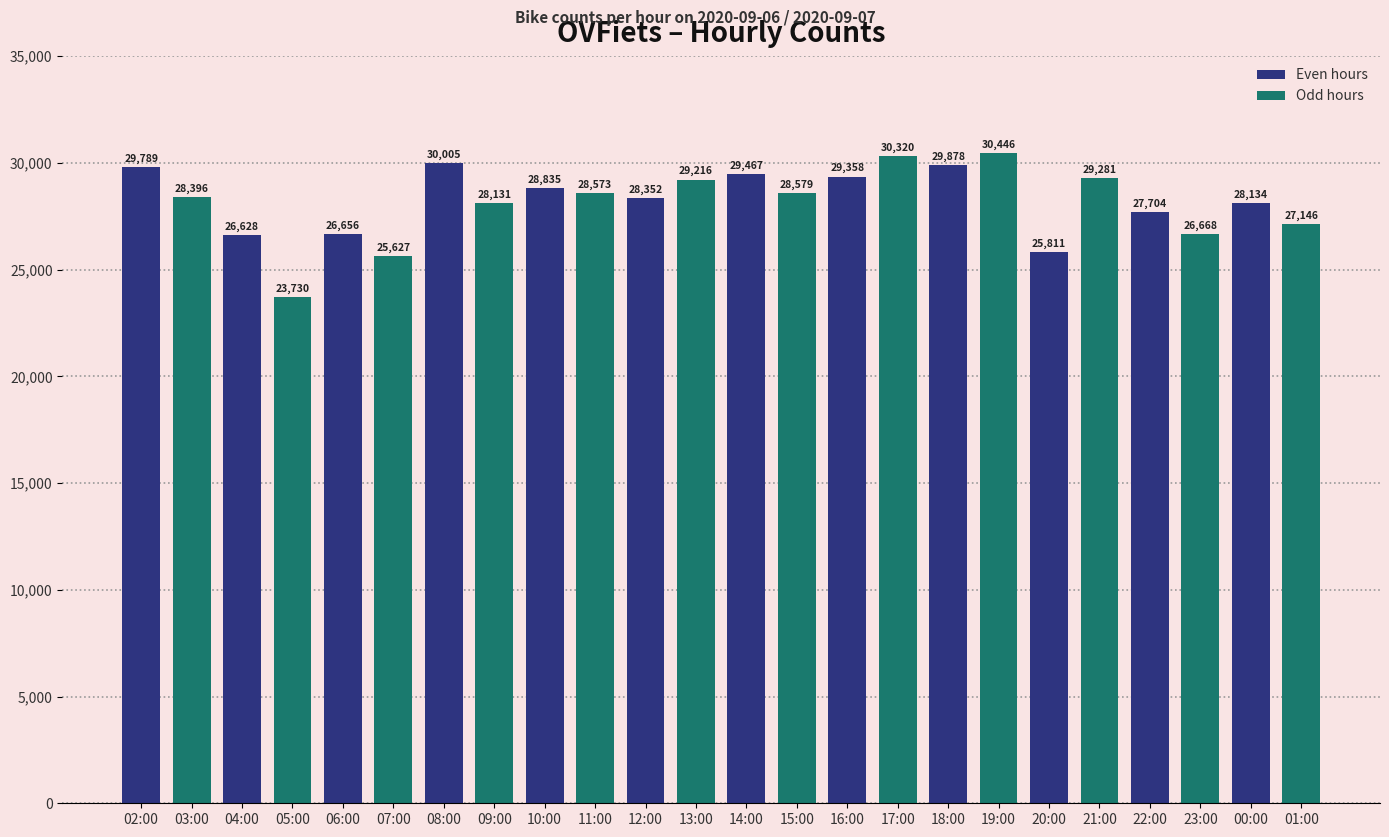

What position from the right is 20:00?

6